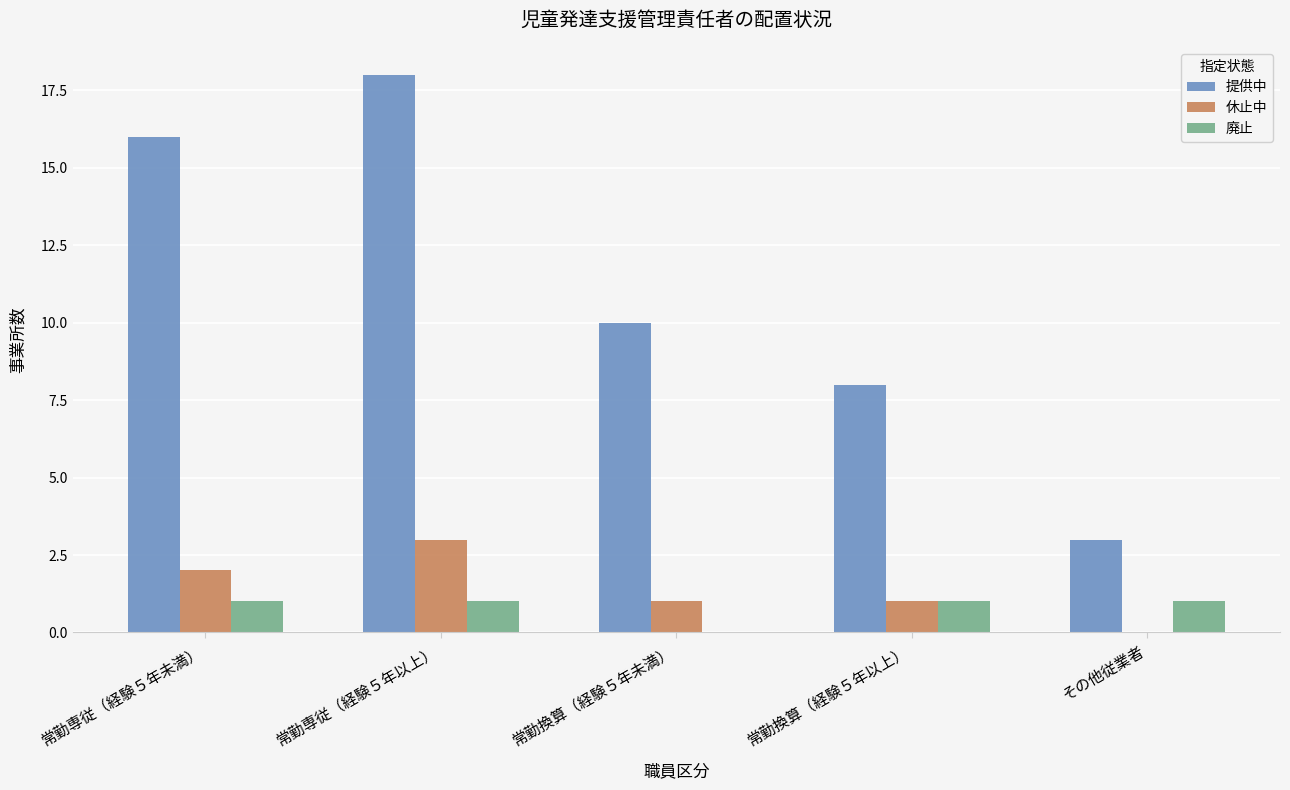

Which series changed the most between 常勤専従（経験５年以上） and その他従業者?

提供中